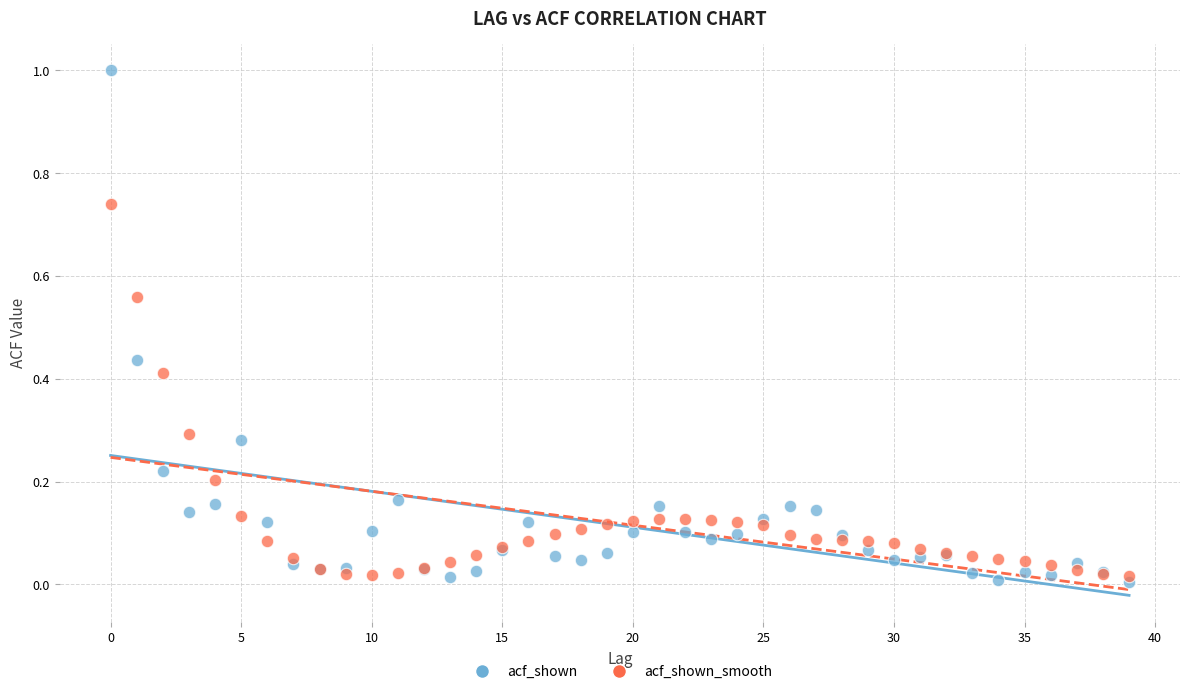

Which series reaches the maximum Y coordinate?

acf_shown